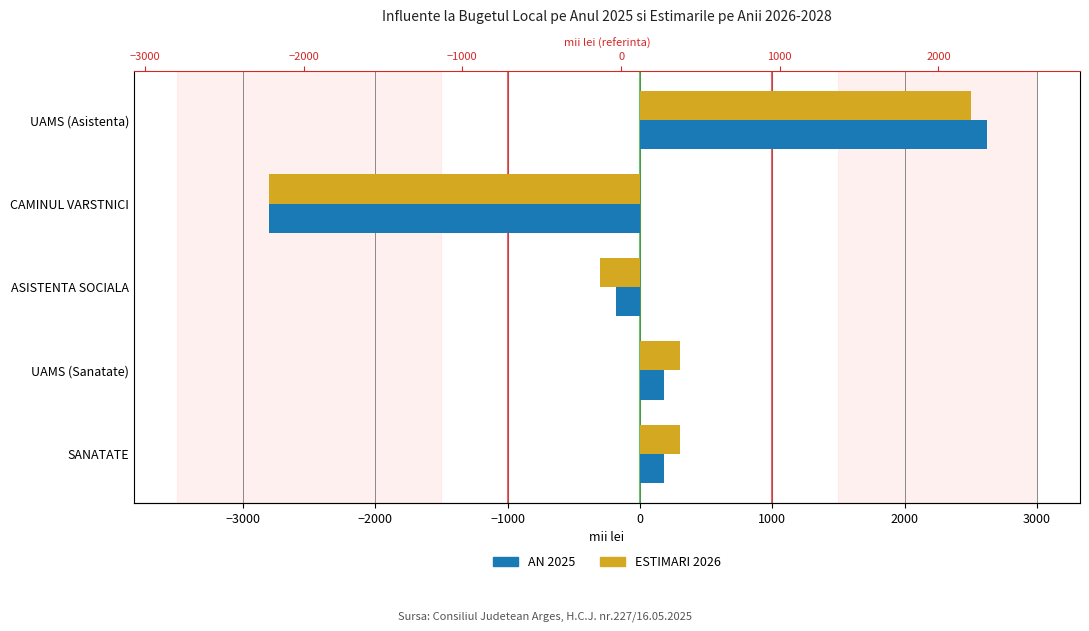

The value of ESTIMARI 2026 at UAMS (Sanatate) is 161. True or false?

False